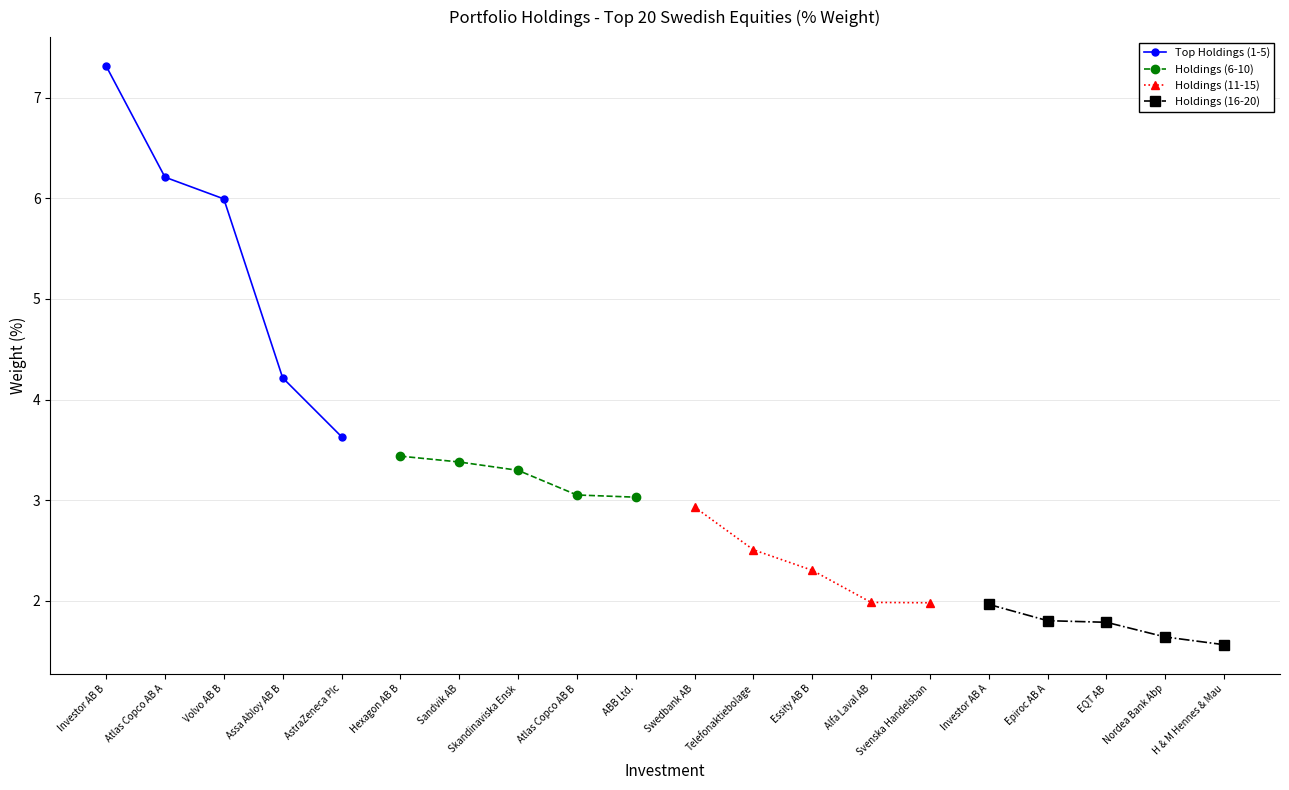

True or false: Holdings (11-15) and Holdings (16-20) intersect in this chart.

False